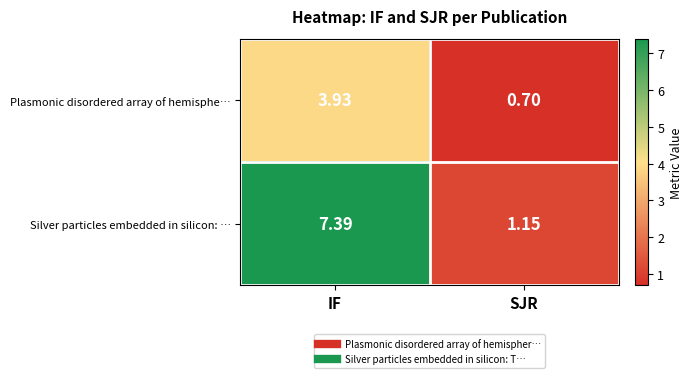

Which series has the widest spread of values?

Silver particles embedded in silicon: …